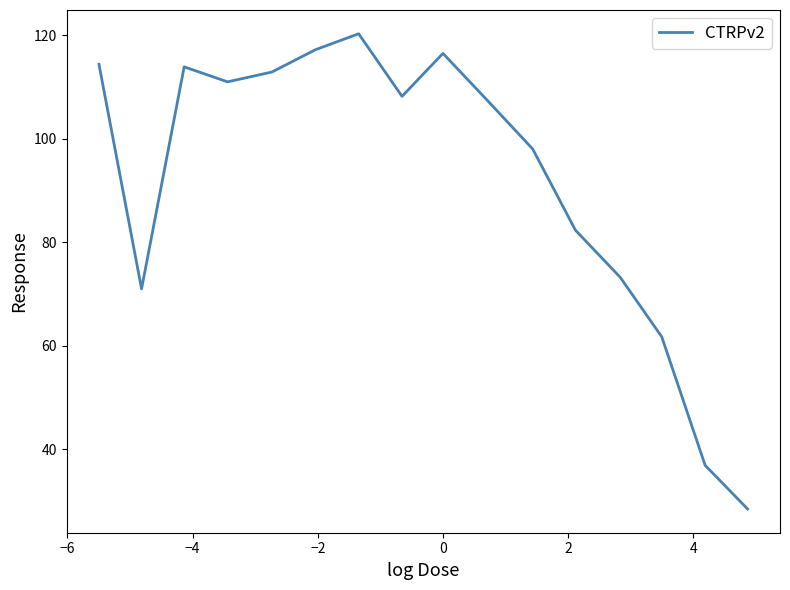

What is the difference between the maximum and minimum values?

91.9